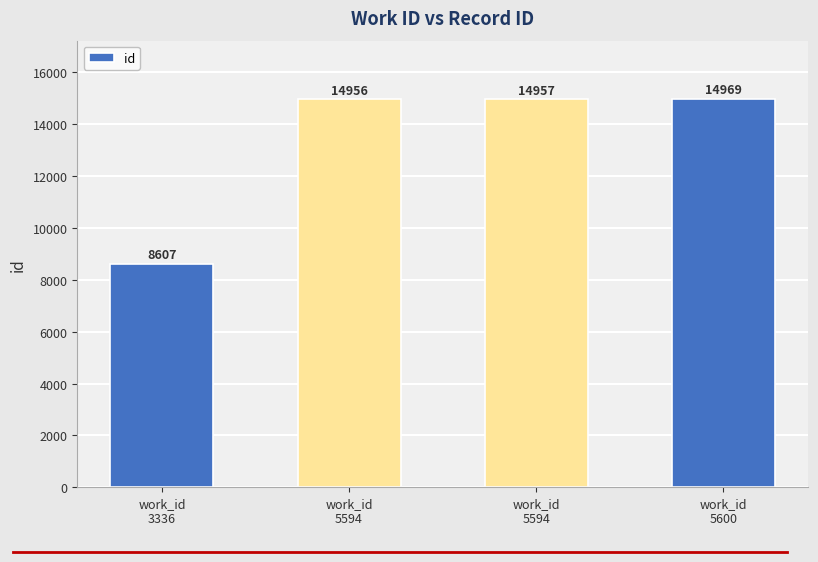

How many bars are there in total?

4